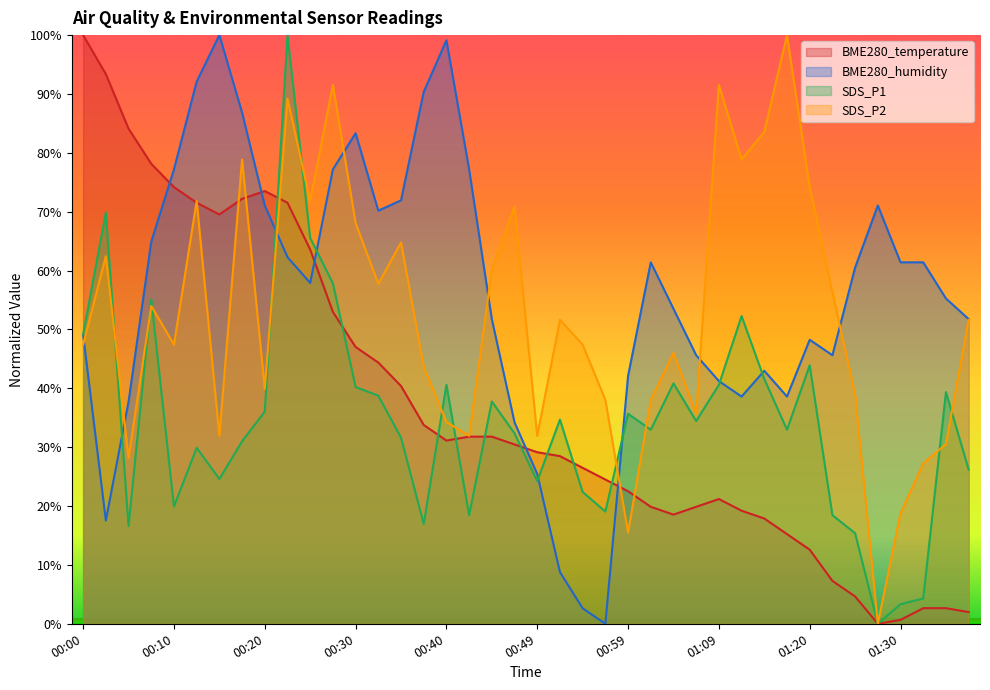

At how many categories does at least one series exceed 94?

5